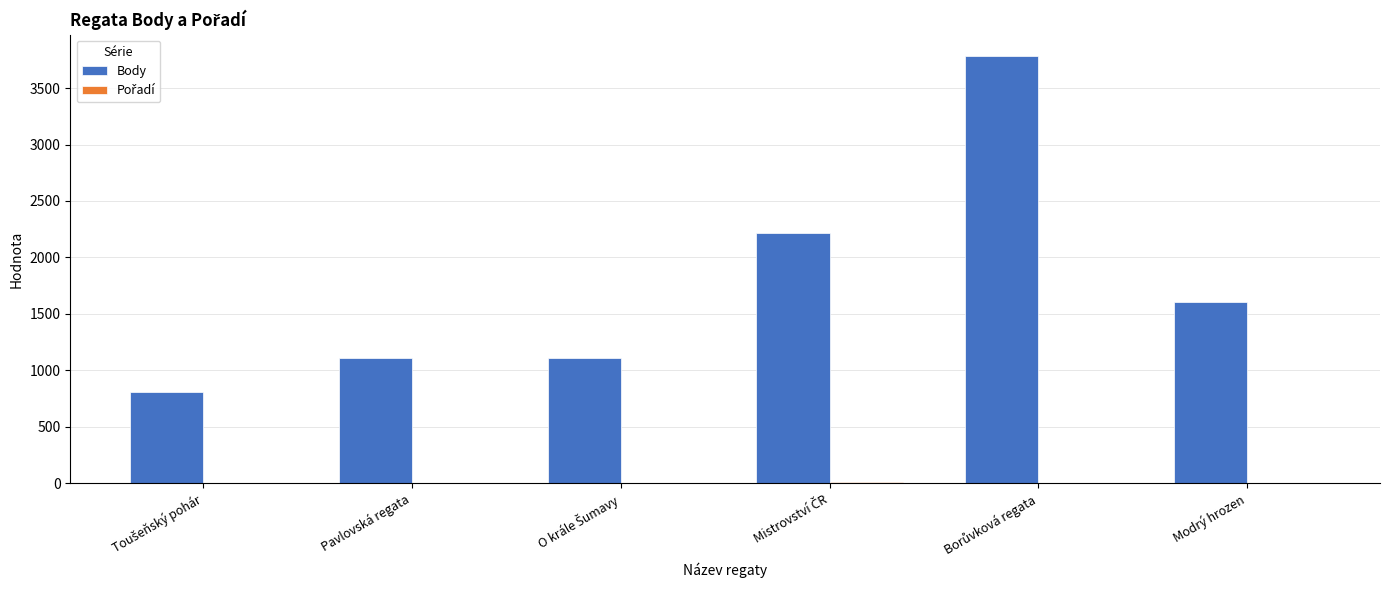

The Body series shows 1825 at Pavlovská regata. True or false?

False